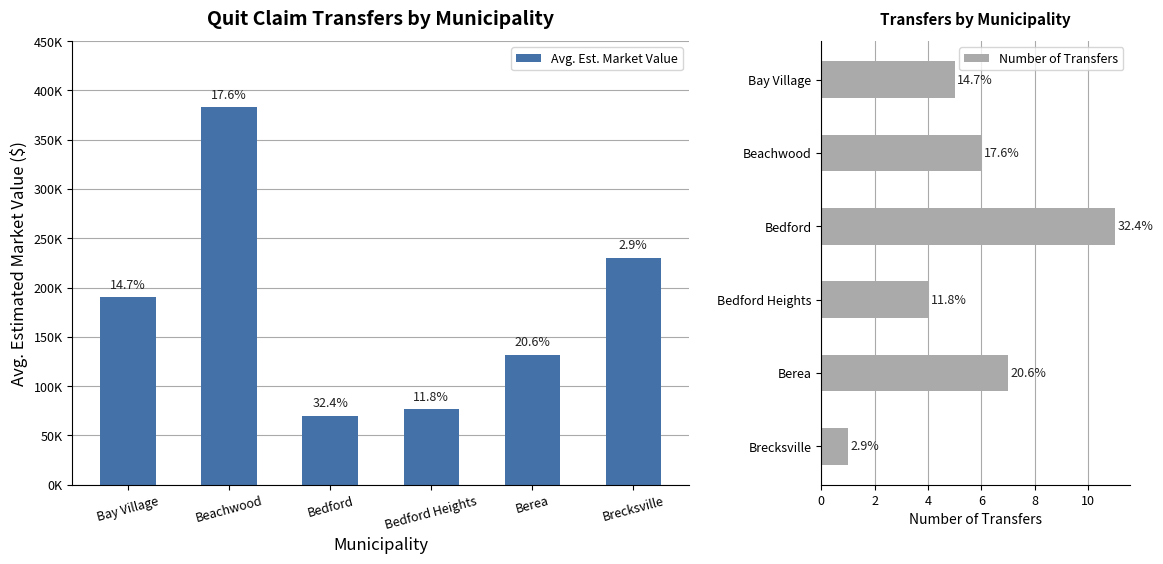

At how many categories does at least one series exceed 310452?

1